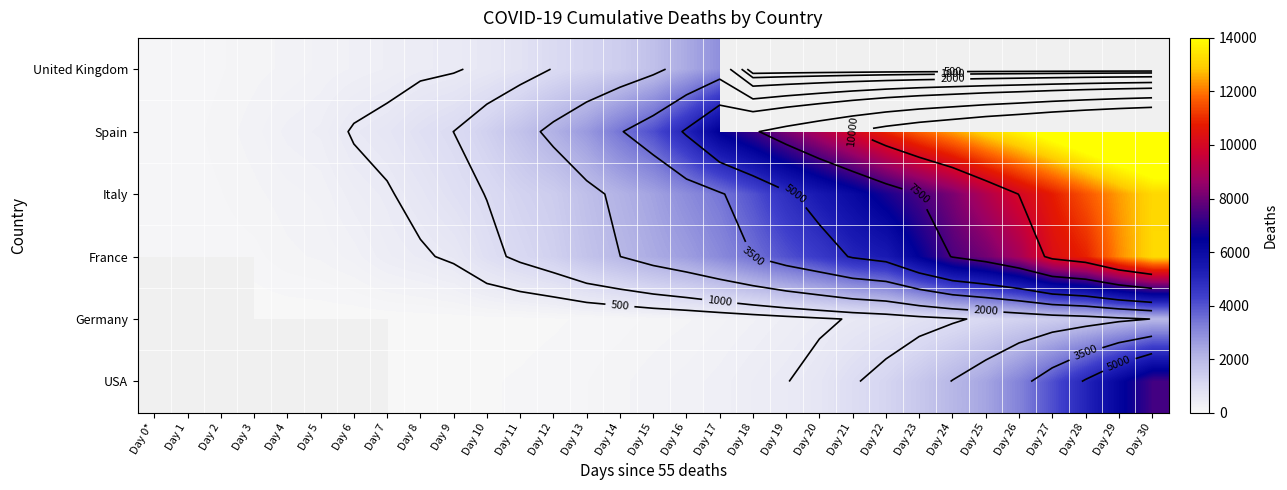

The Italy series shows 794.1 at Day 13. True or false?

False